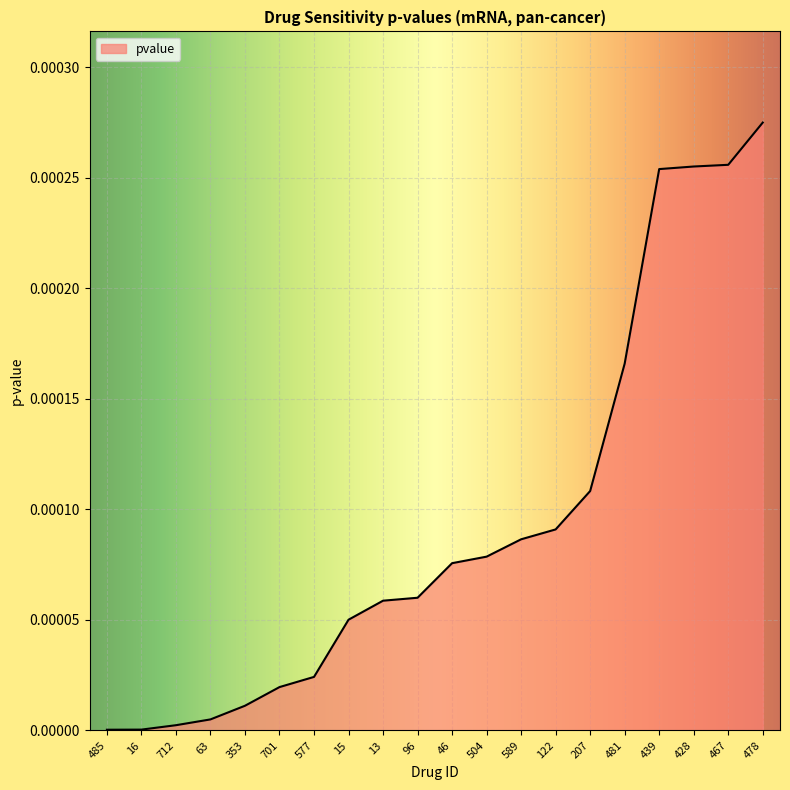

What position from the left is 478?

20